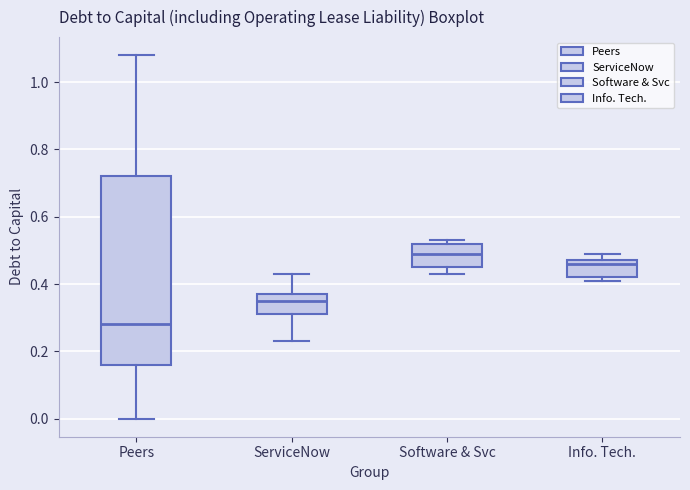

Which box is the tallest, from its lower edge to its upper edge?

Peers